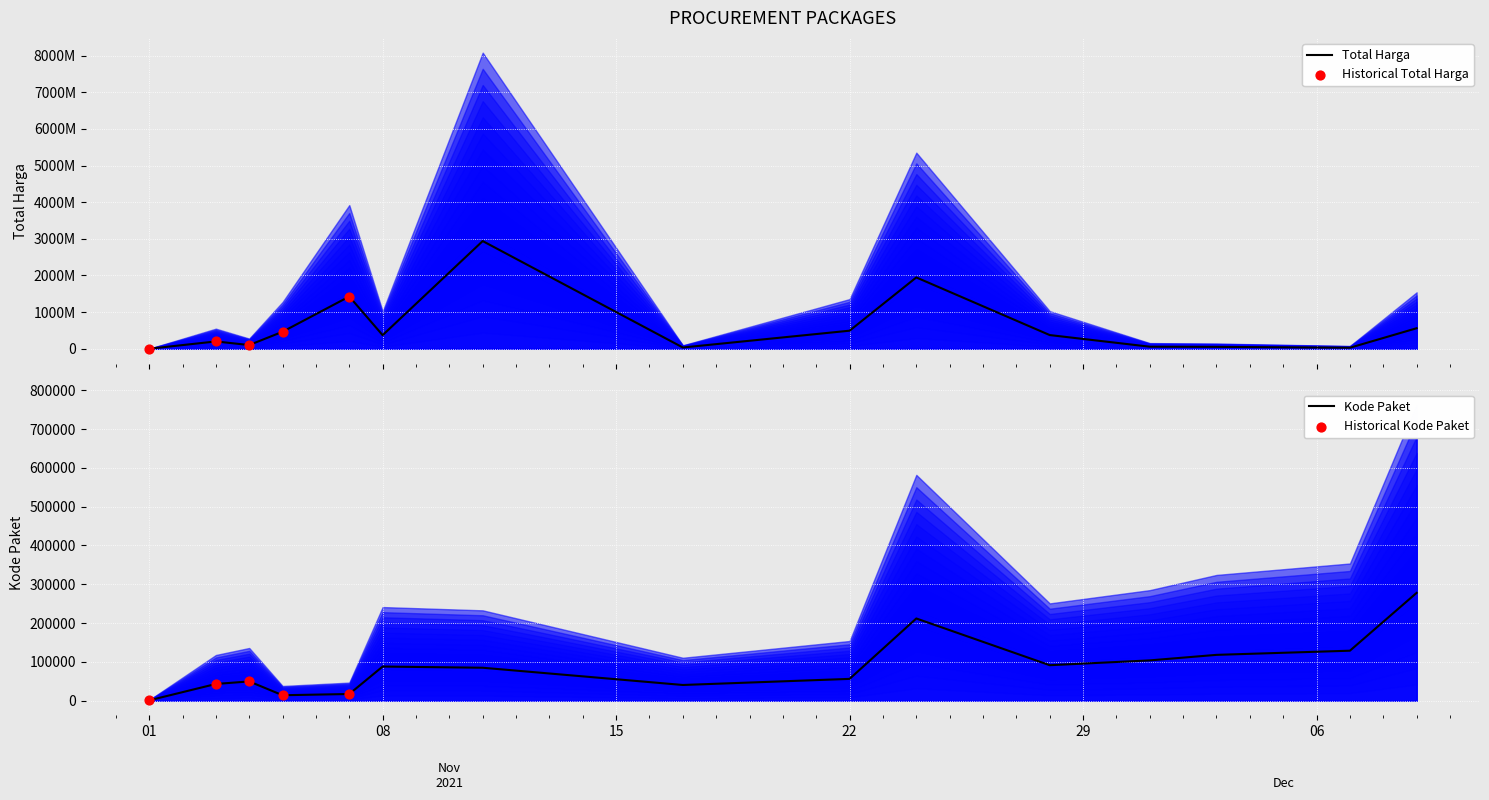

At how many categories does at least one series exceed 617292388?

3